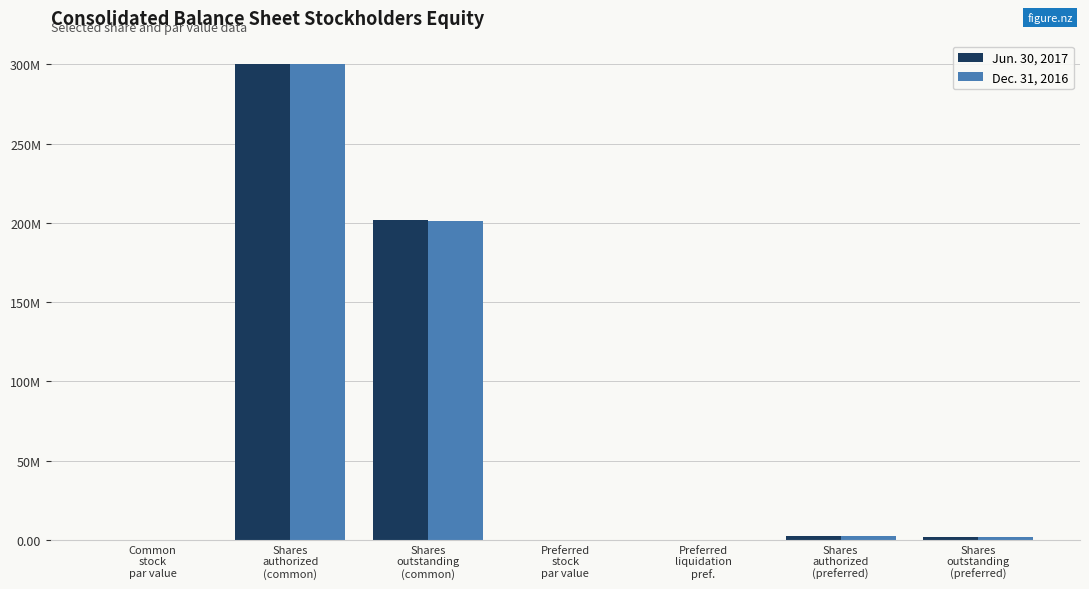

Are the bars grouped side by side (vs. stacked)?

Yes